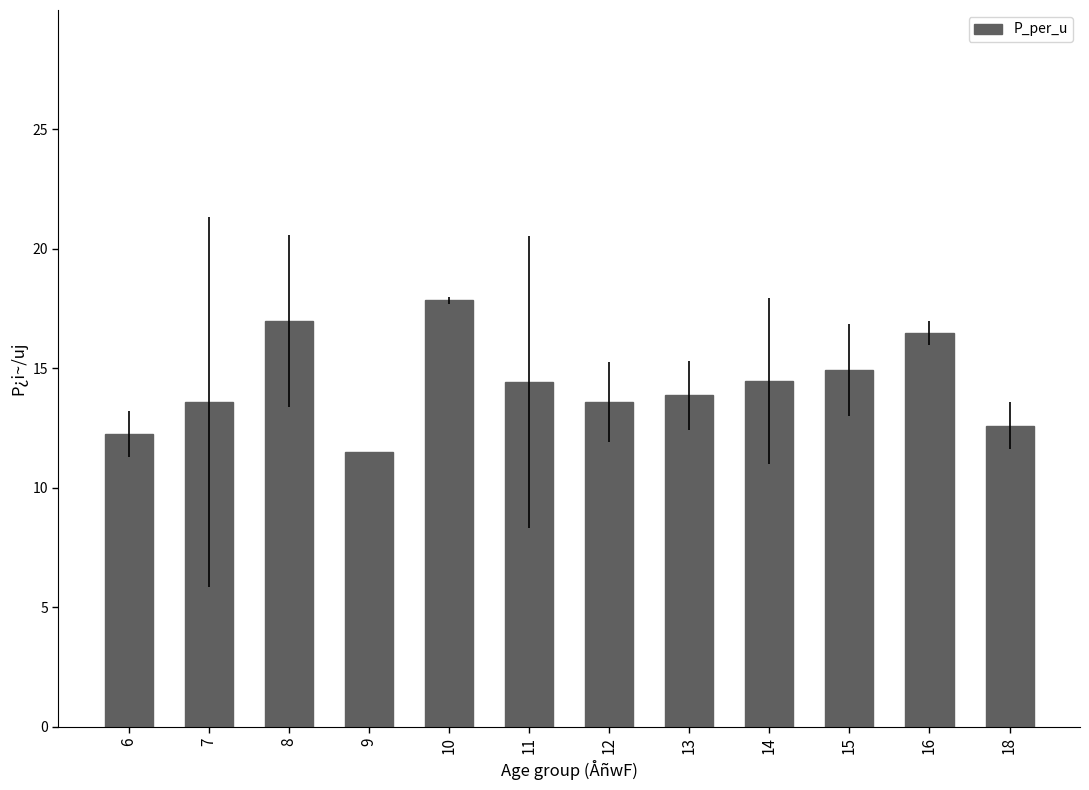

Which has a higher value, 11 or 7?

11